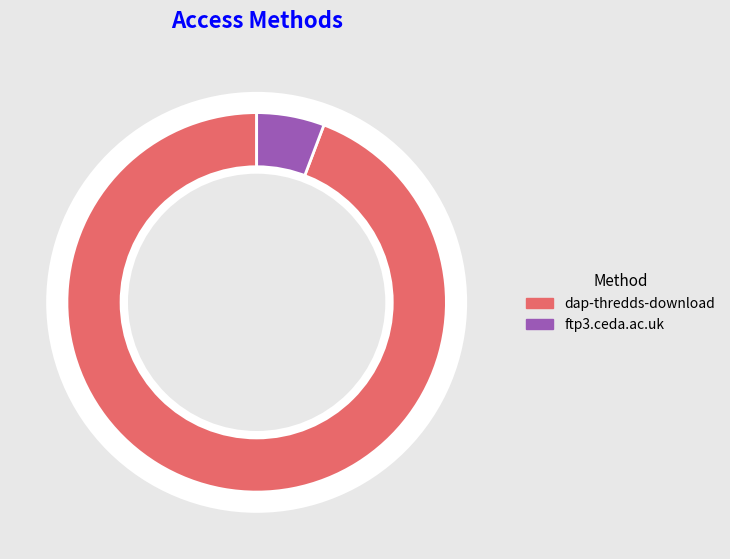

To the nearest percent, what percentage of the pie is ftp3.ceda.ac.uk?

6%